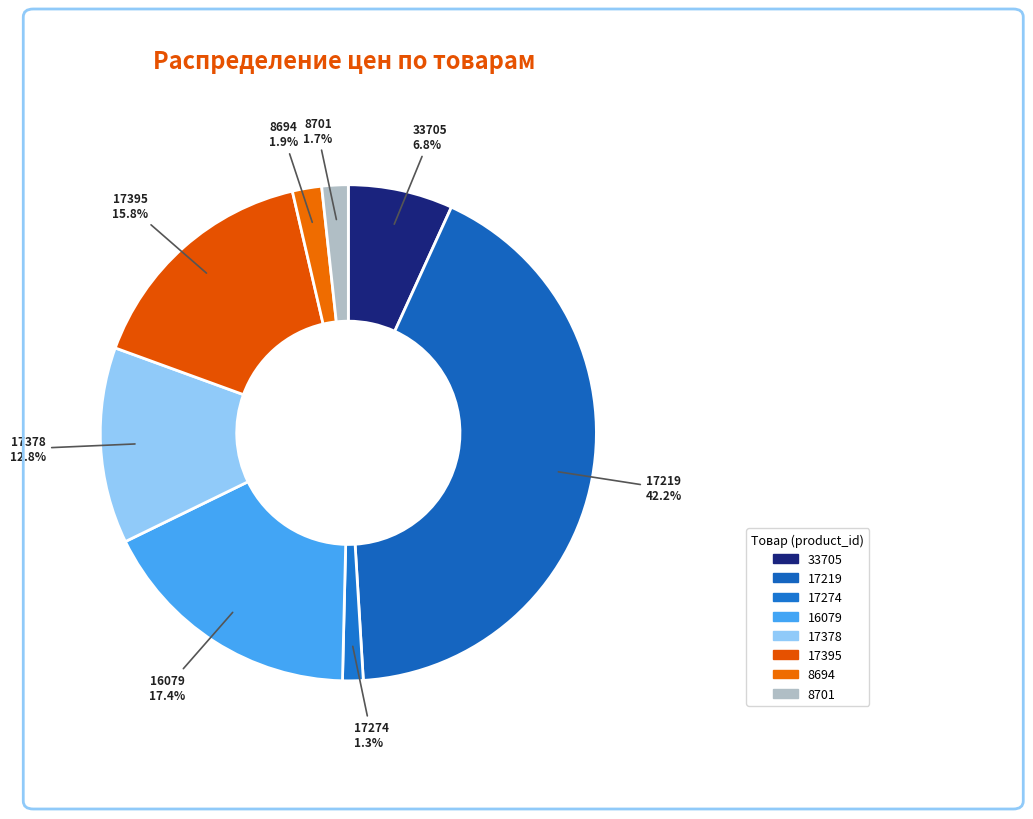

Count the number of slices in the pie.

8